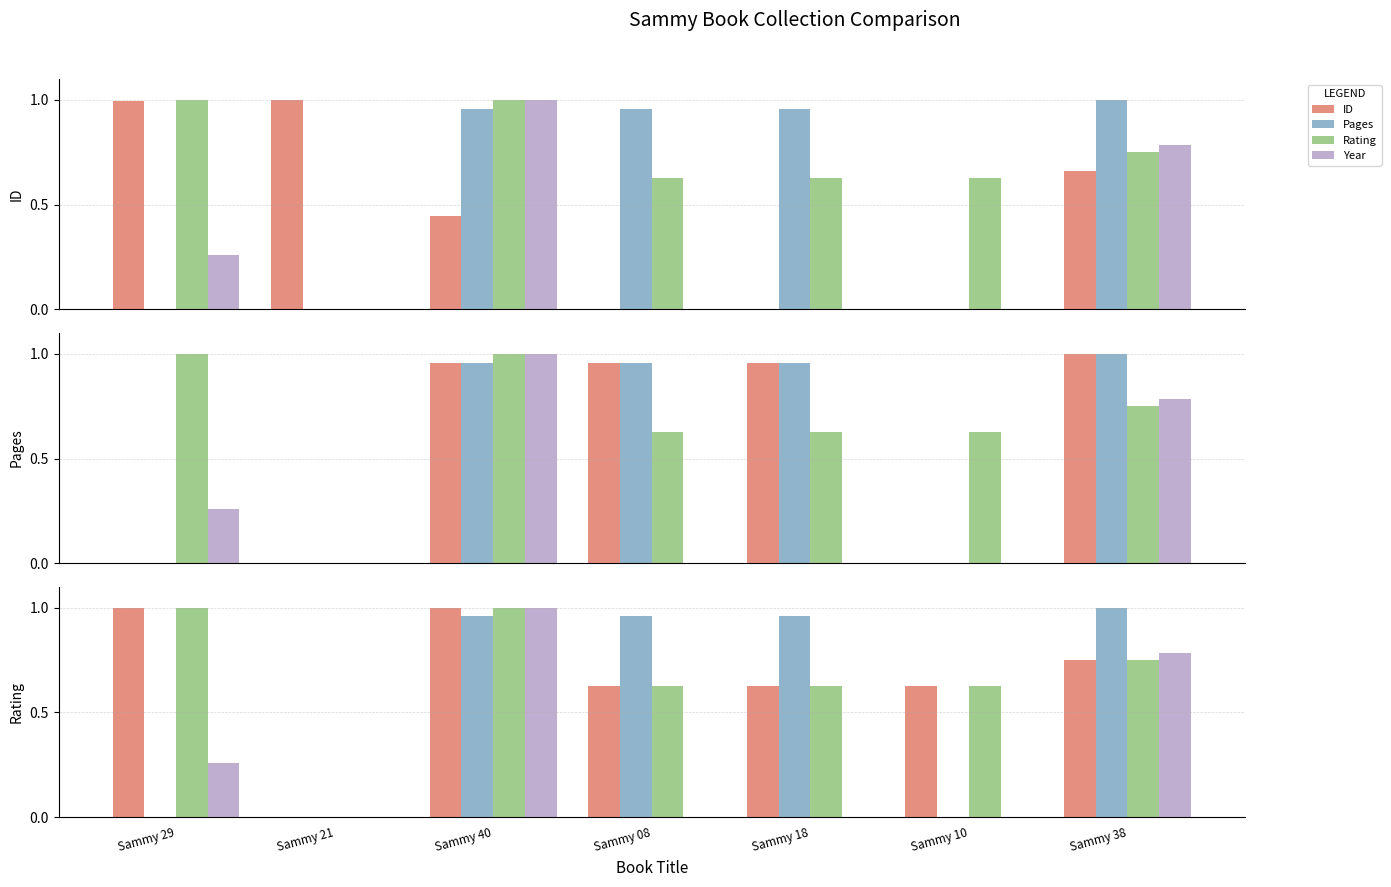

List the series in order of their peak value, highest first.

ID, Pages, Rating, Year